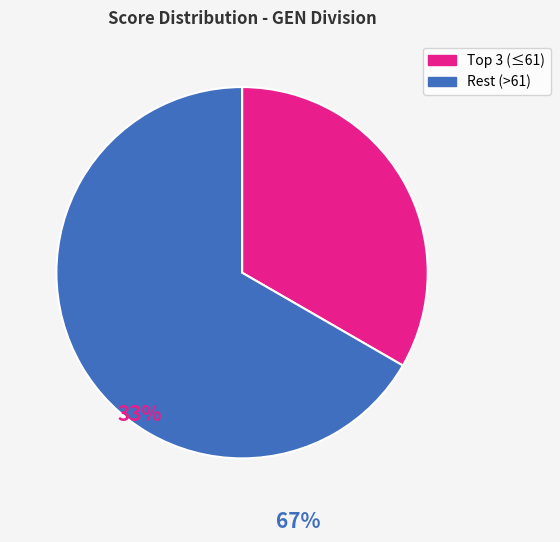

Is there a majority slice in this chart?

Yes